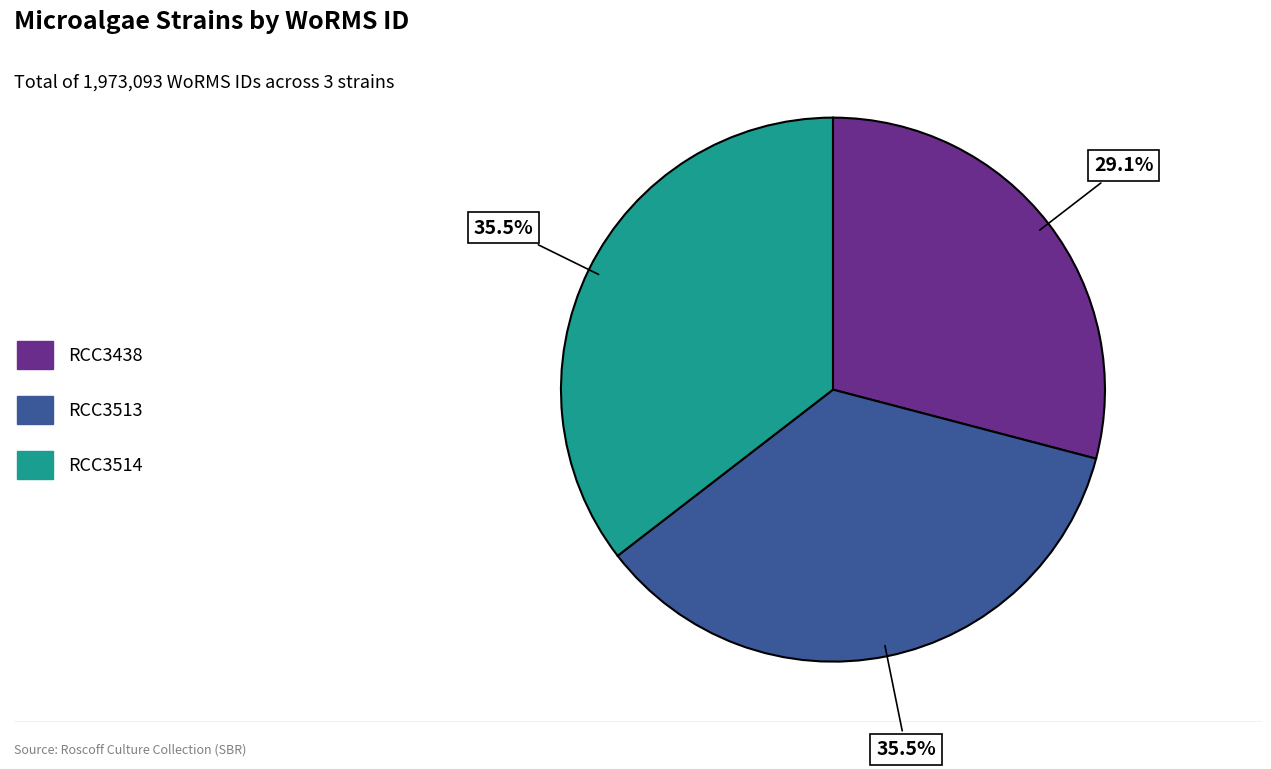

Between RCC3514 and RCC3438, which is larger?

RCC3514